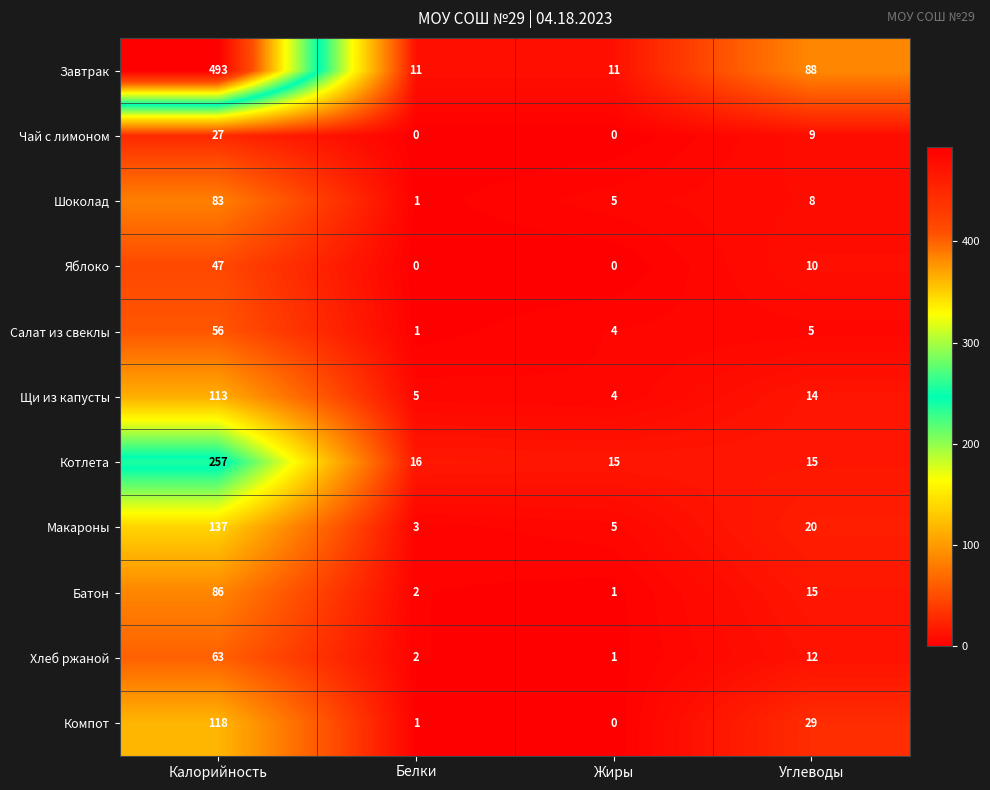

What is the difference between the second highest and minimum values in the Шоколад series?

7